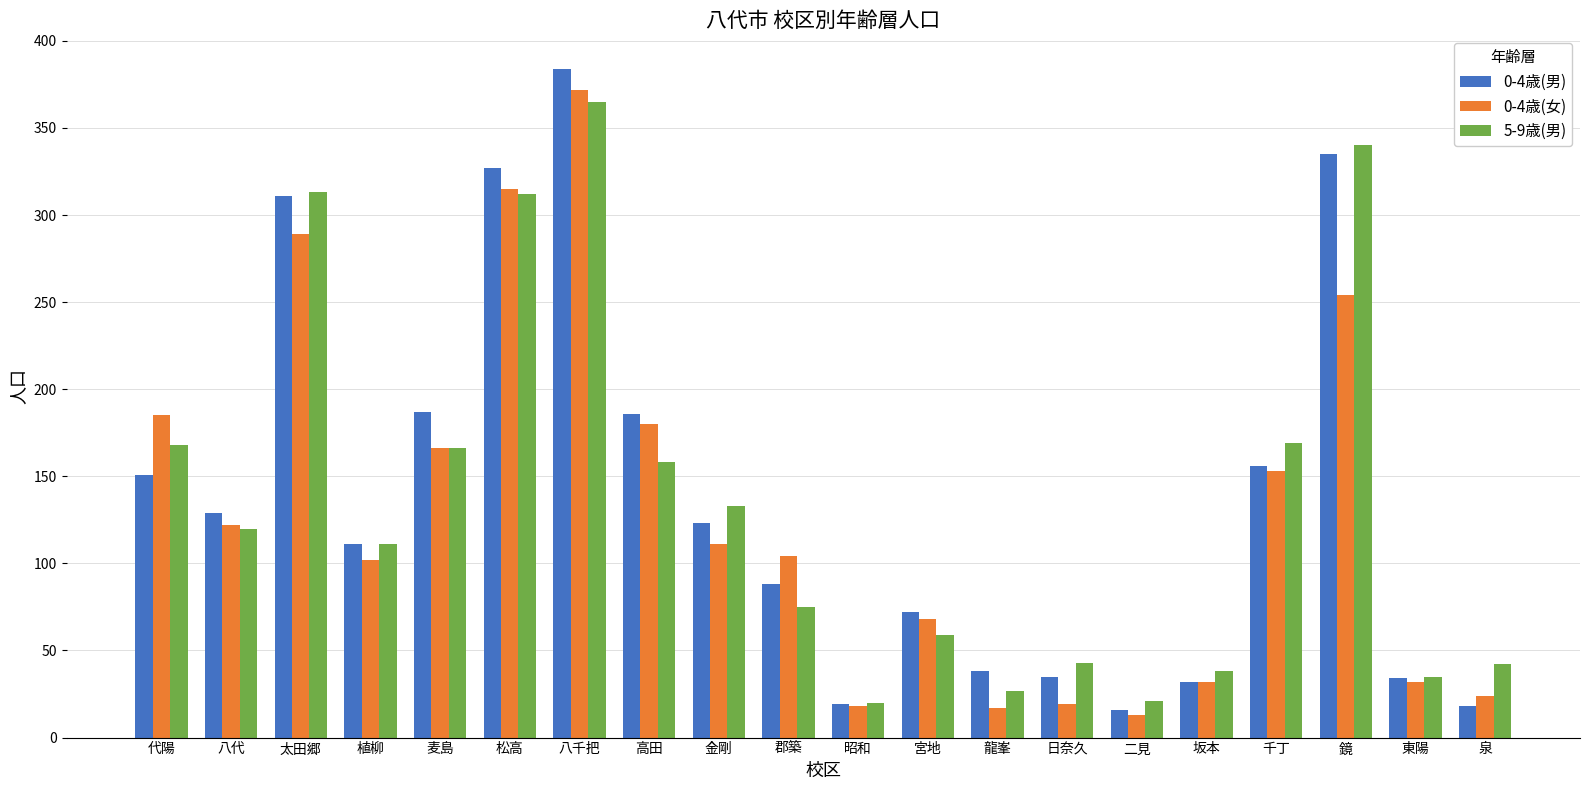

What is the difference between the highest and lowest values at 鏡?

86